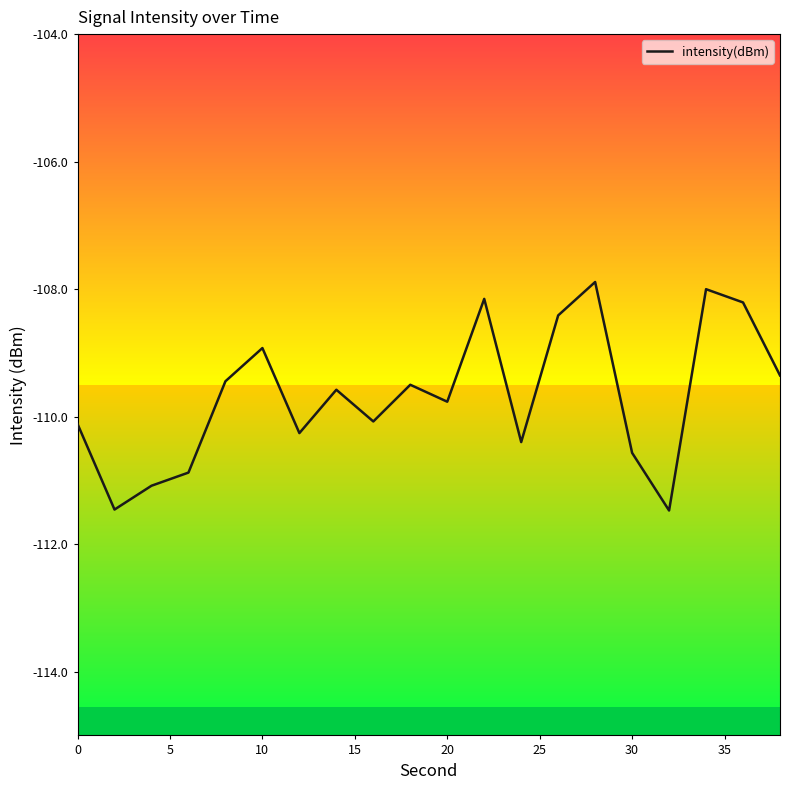

What is the smallest value displayed?

-111.5